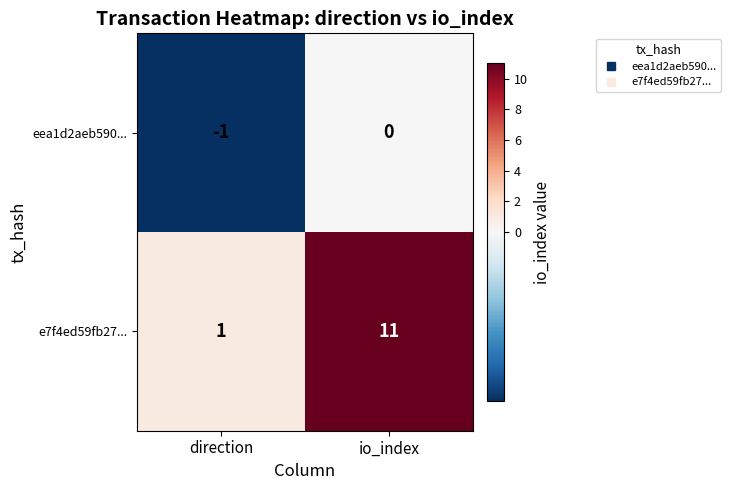

What is the minimum value shown in the chart?

-1